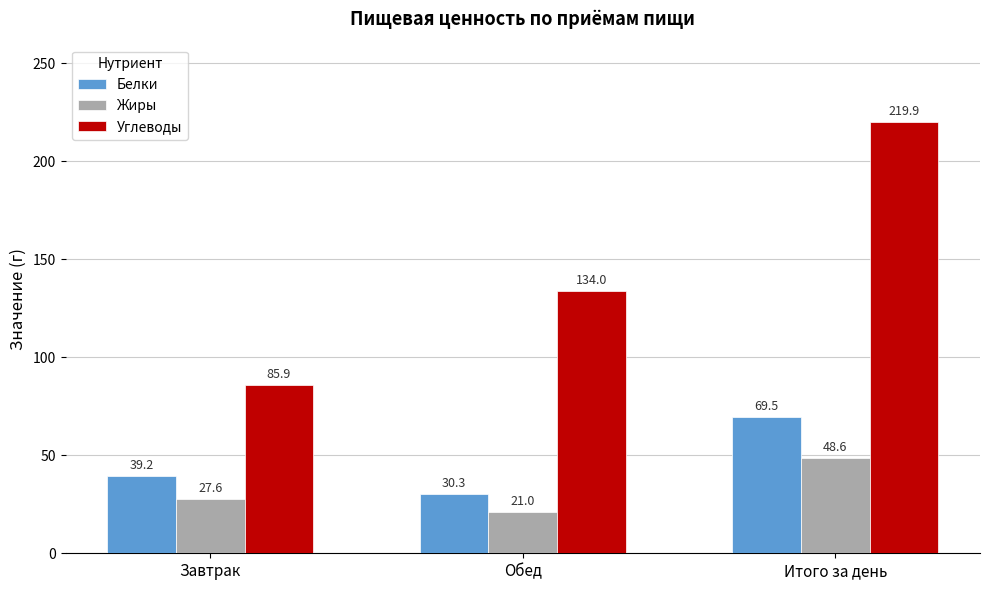

What are all the series names shown in the legend?

Белки, Жиры, Углеводы